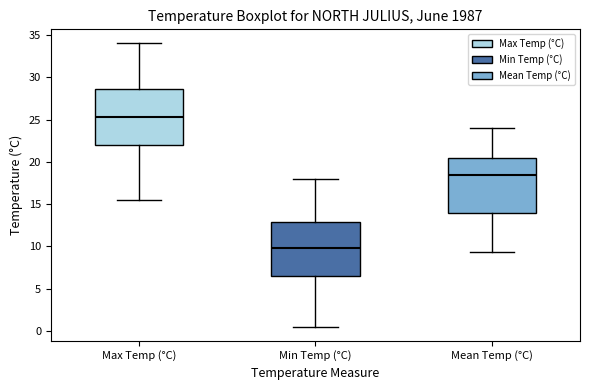

Where is the upper edge of the box for Max Temp (°C) on the y-axis? The values are not printed on the chart, so give them approximately, as read against the axis.

28.5